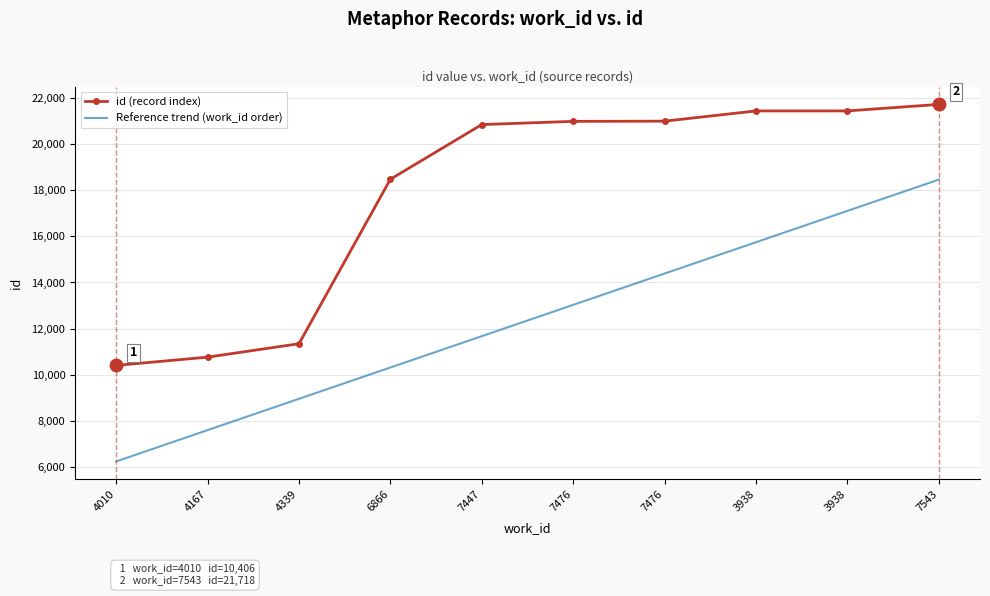

Between 3938 and 7476, which is larger?

3938